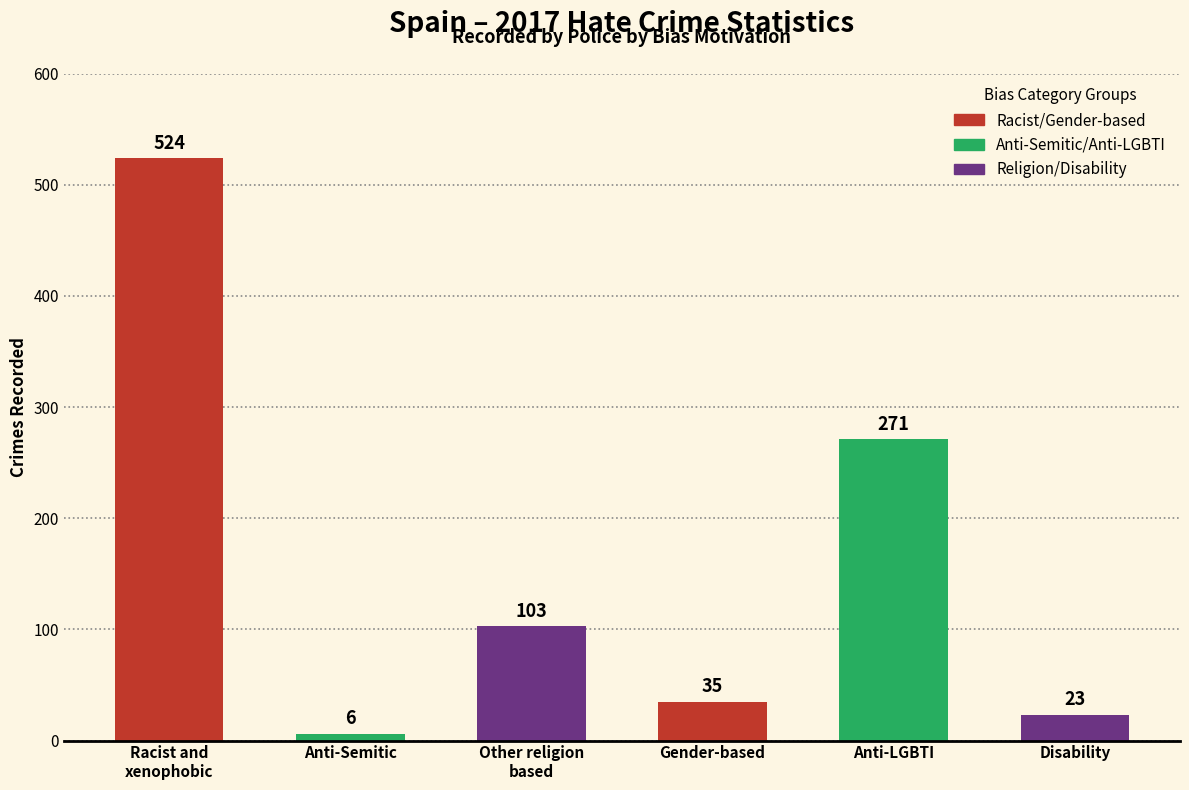

Reading left to right, list all the values displayed in this chart.

524	6	103	35	271	23